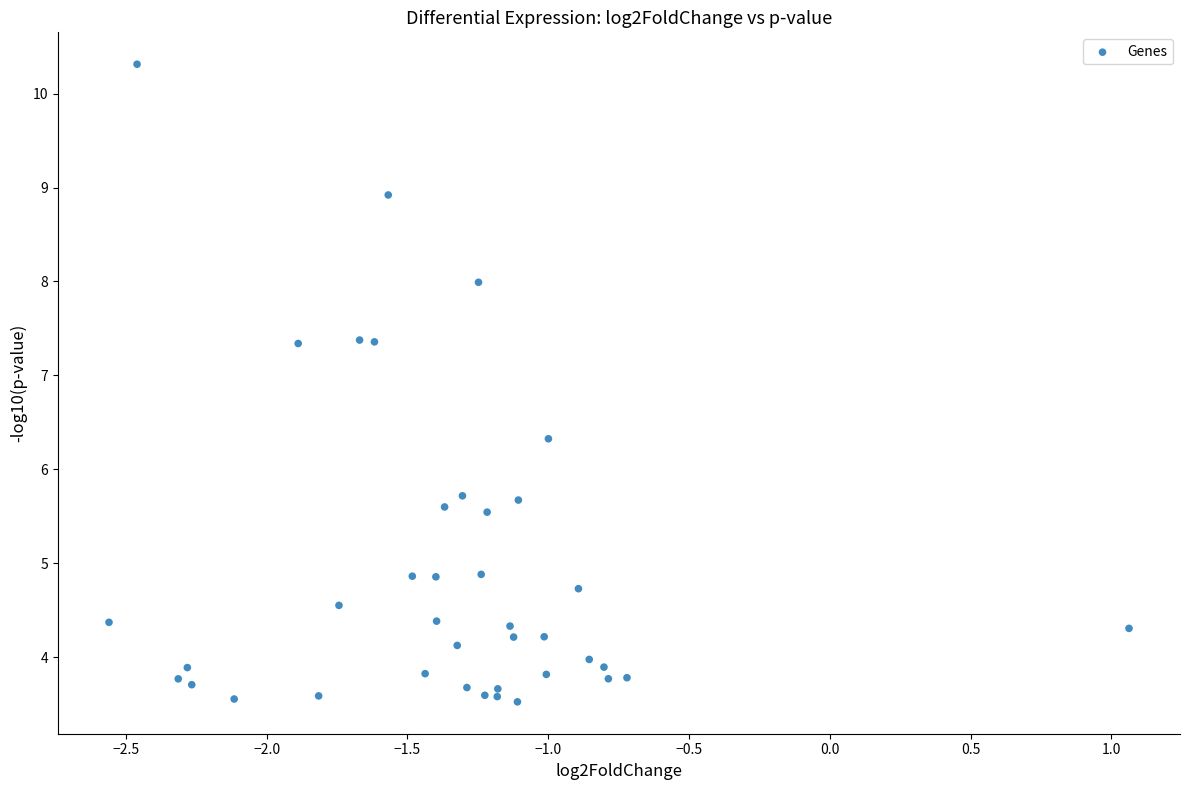

What is the range of X values (max minus min)?

3.6